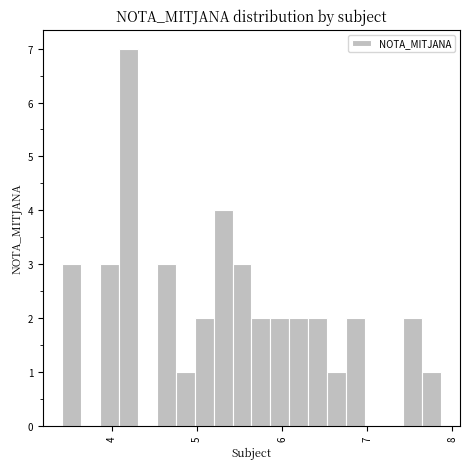

Around what value on the x-axis is the tallest bar? Give the approximate position of its centre, as read against the axis.

4.2